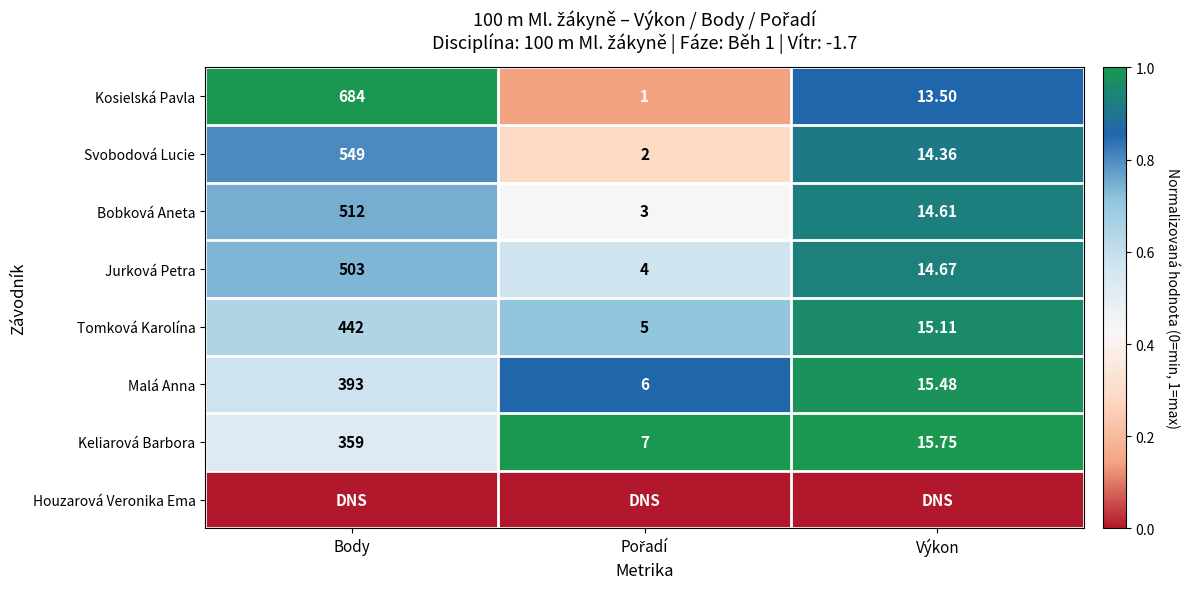

At which label does Jurková Petra reach its peak?

Body